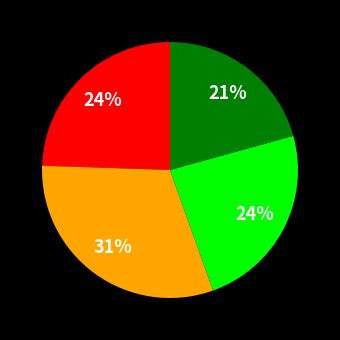

Does any single category account for the majority?

No